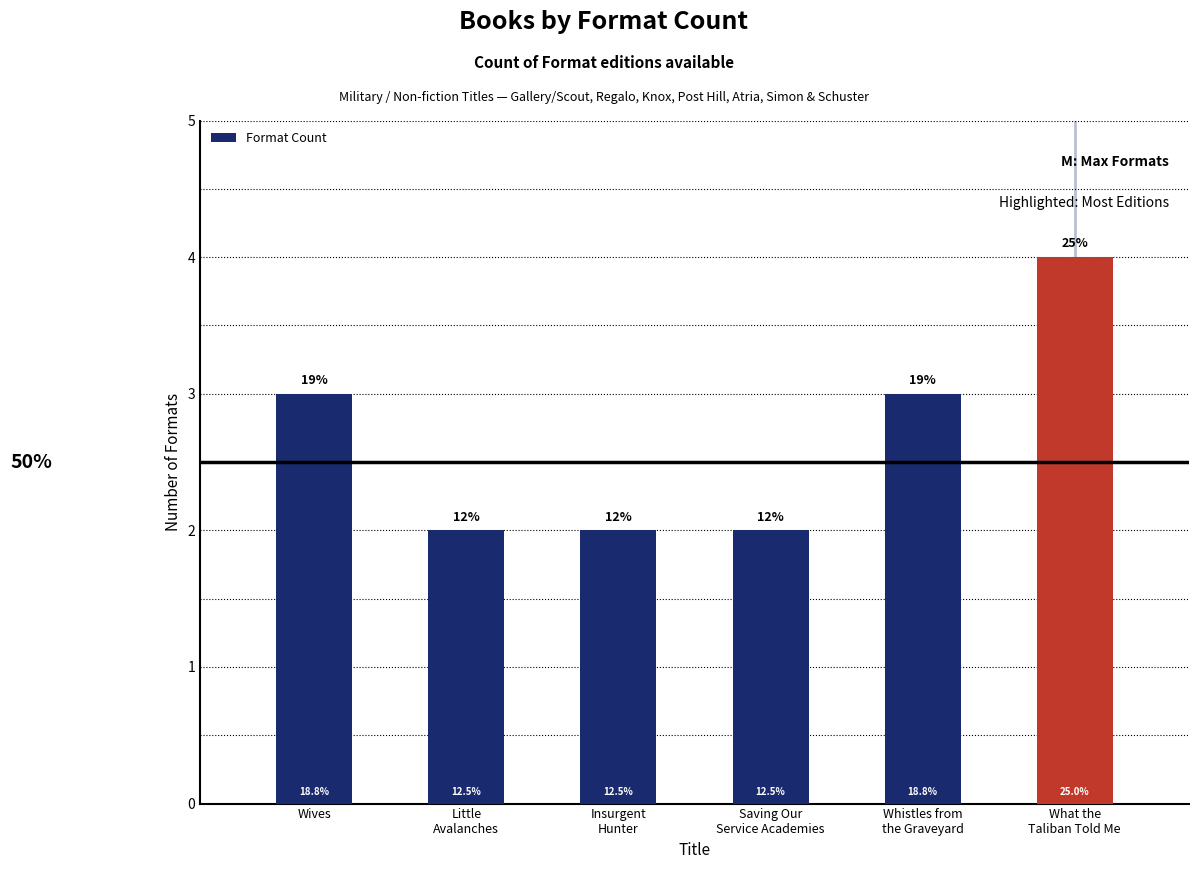

How many bars are there in total?

6